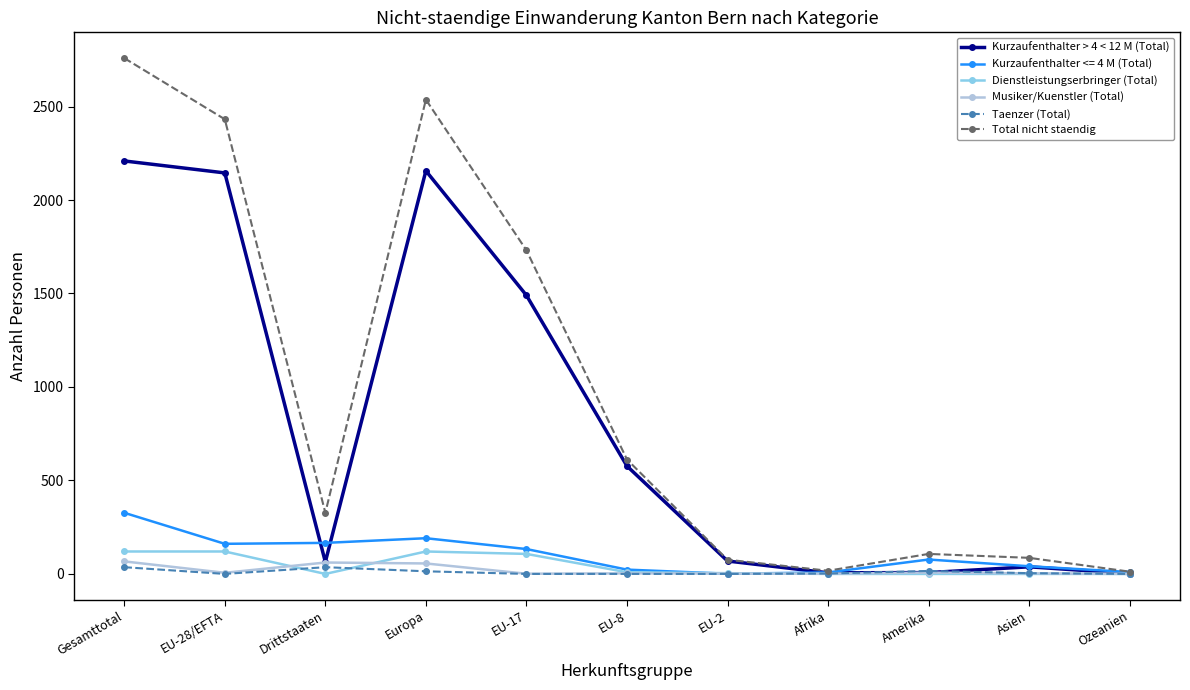

What is the highest value of the Taenzer (Total) series?

36